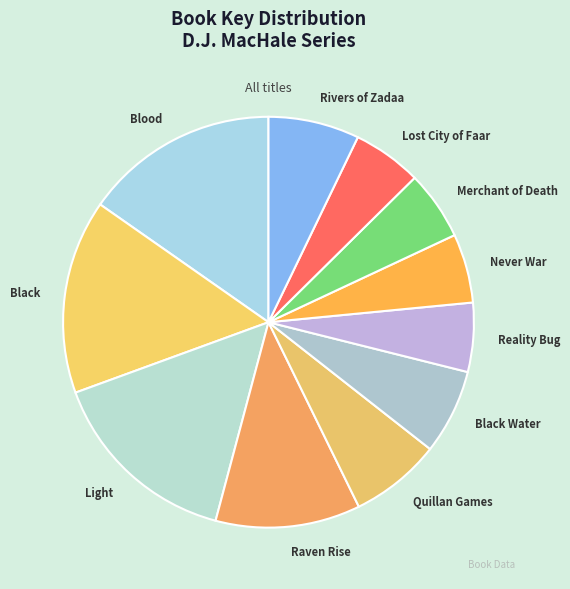

True or false: Rivers of Zadaa accounts for 18% of the total.

False